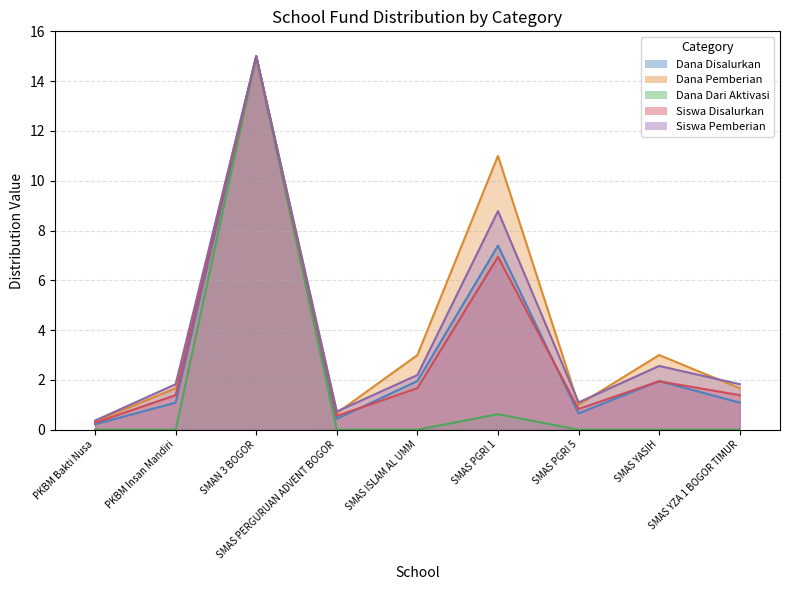

What is the label of the 7th point from the right?

SMAN 3 BOGOR